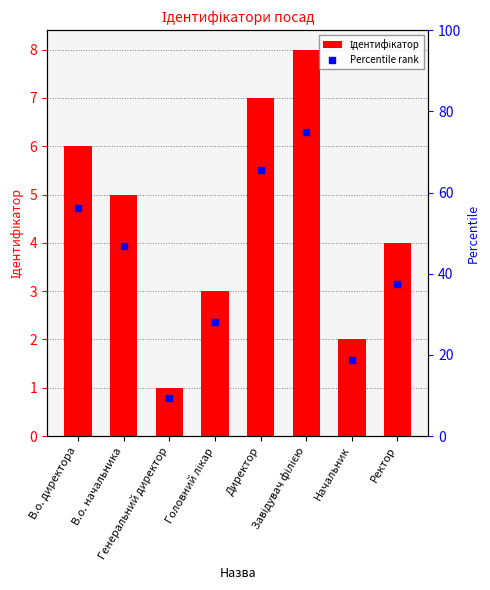

What is the difference between the values at В.о. директора and Генеральний директор?

5